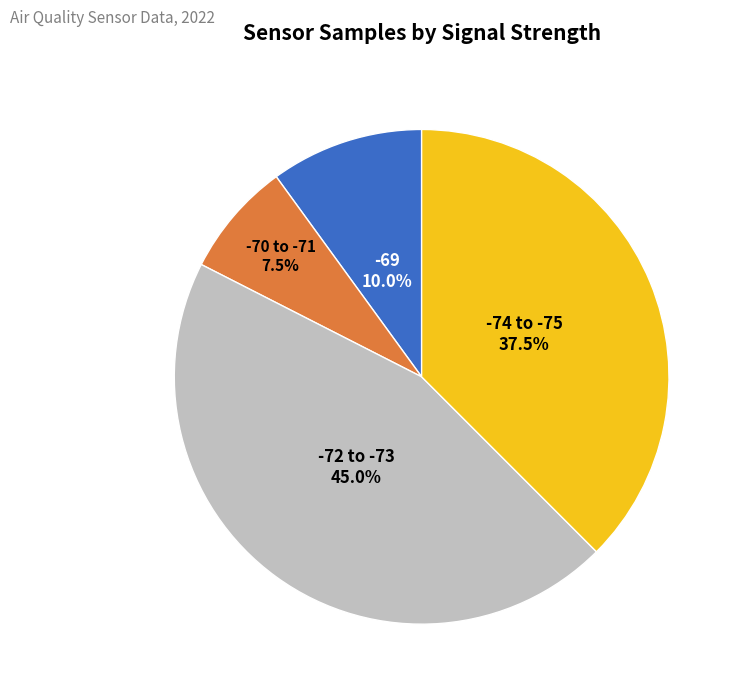

Does any single category account for the majority?

No